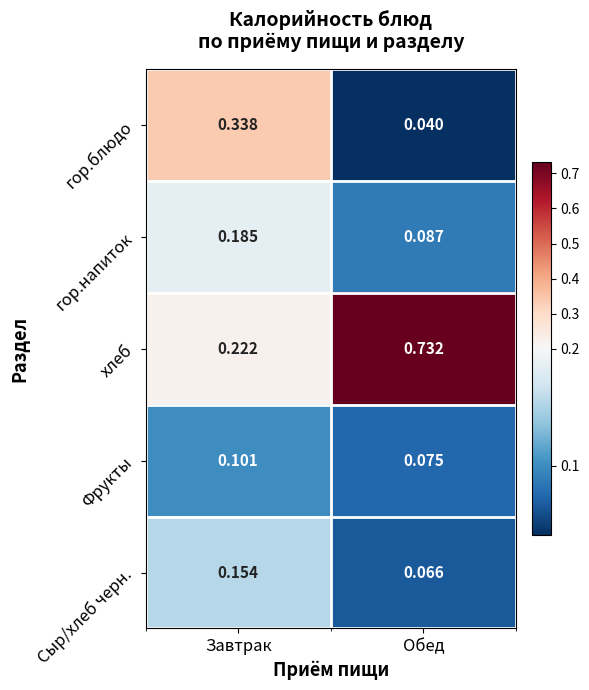

Rank the series at Завтрак from highest to lowest value.

гор.блюдо, хлеб, гор.напиток, Сыр/хлеб черн., Фрукты